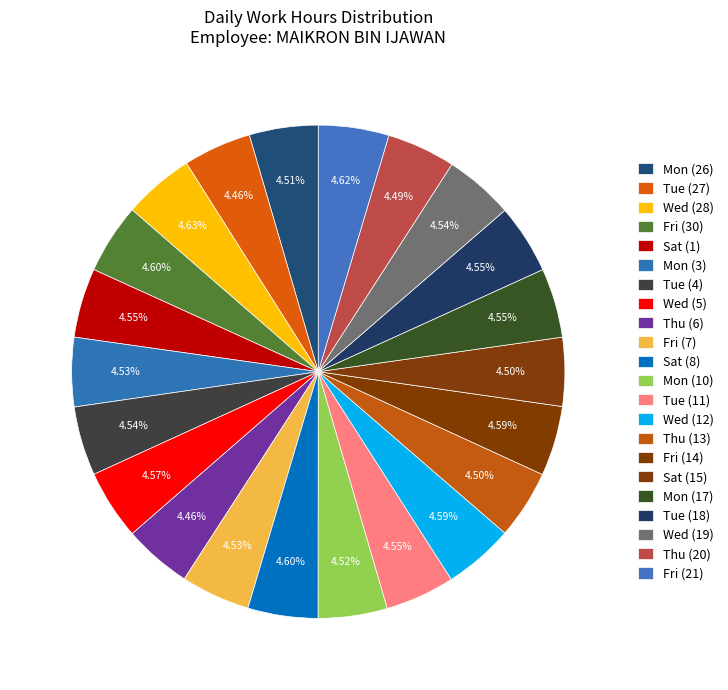

How many segments does this pie chart have?

22